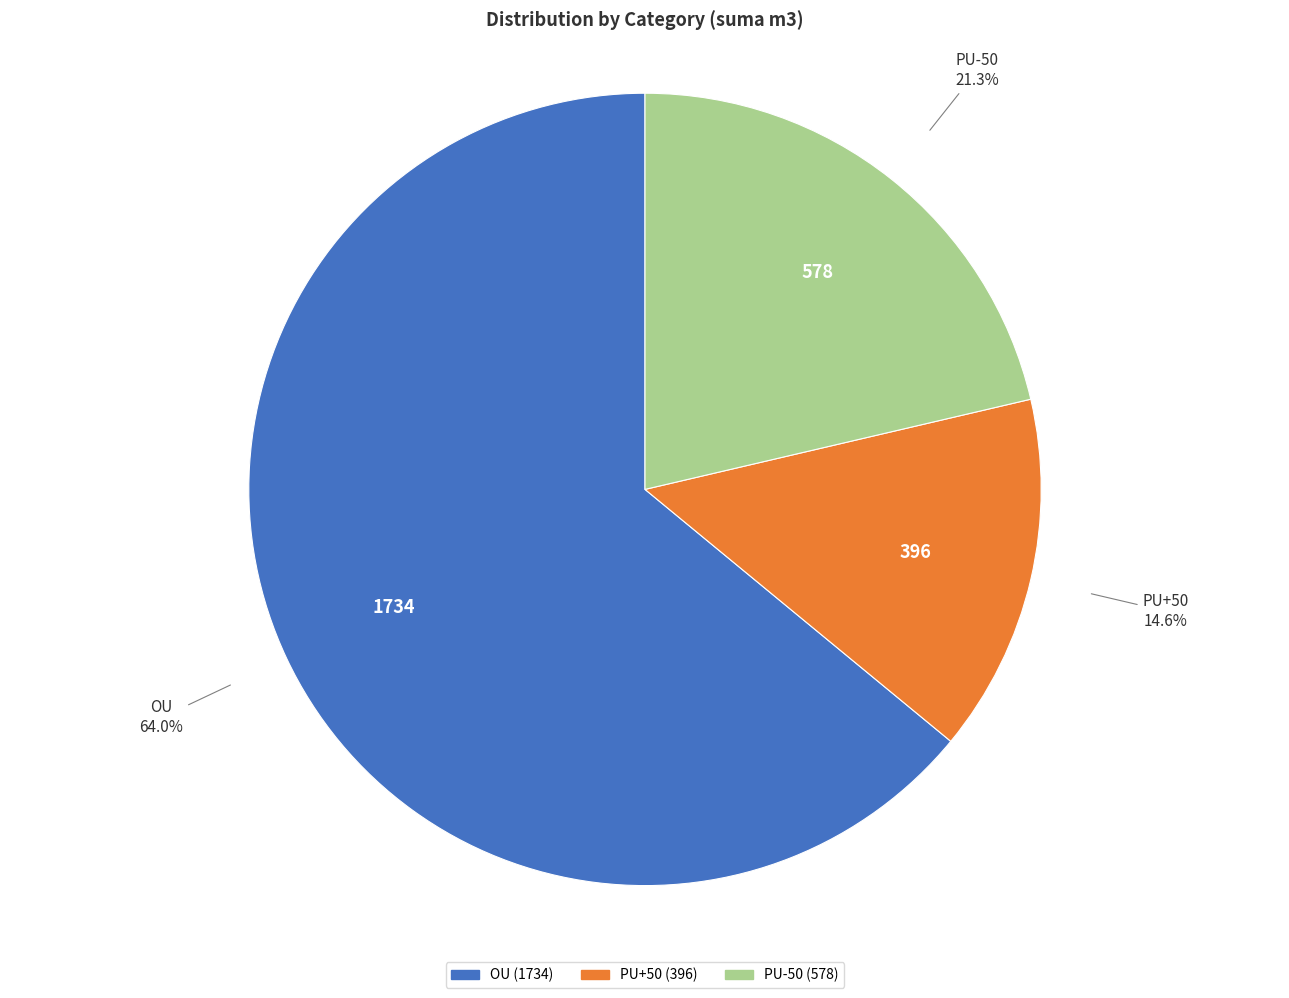

To the nearest percent, what is the average slice percentage?

33%